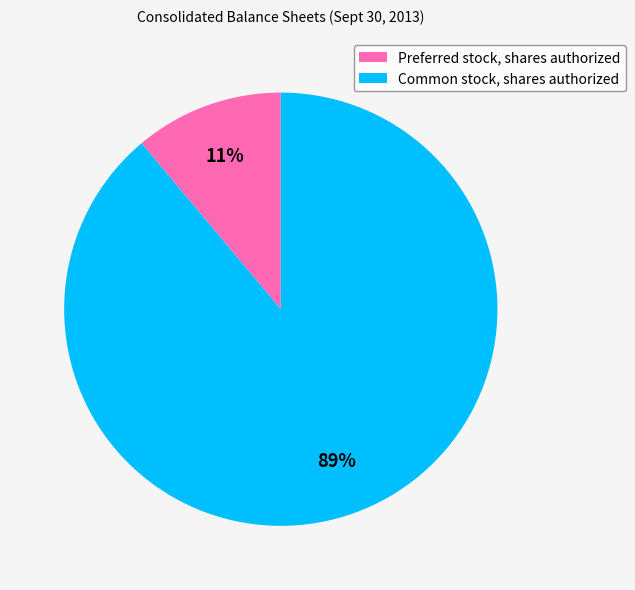

Which category has the biggest portion of the pie?

Common stock, shares authorized